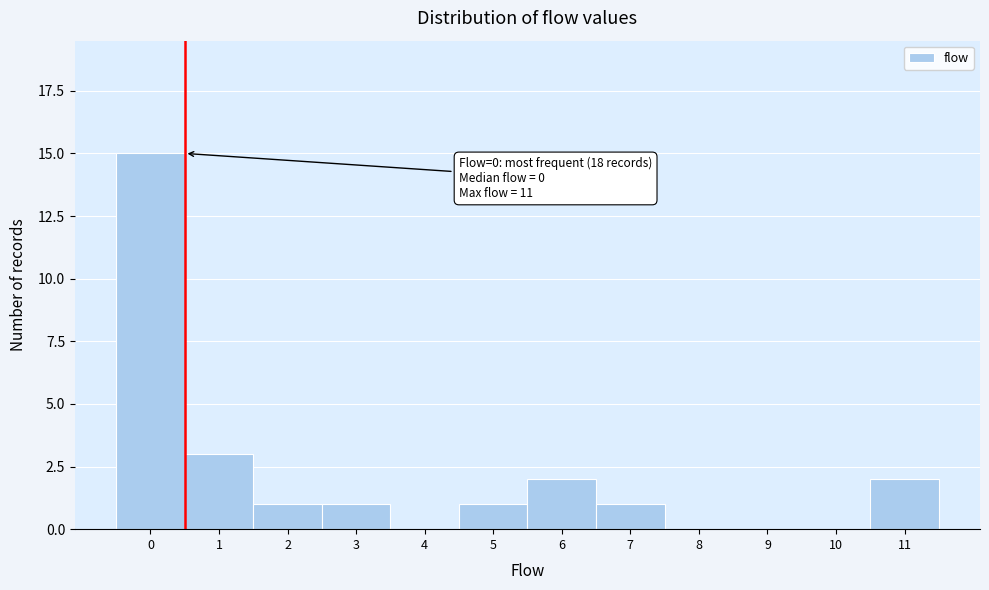

Reading right to left, what are all the values shown in this chart?

11=2	10=0	9=0	8=0	7=1	6=2	5=1	4=0	3=1	2=1	1=3	0=15